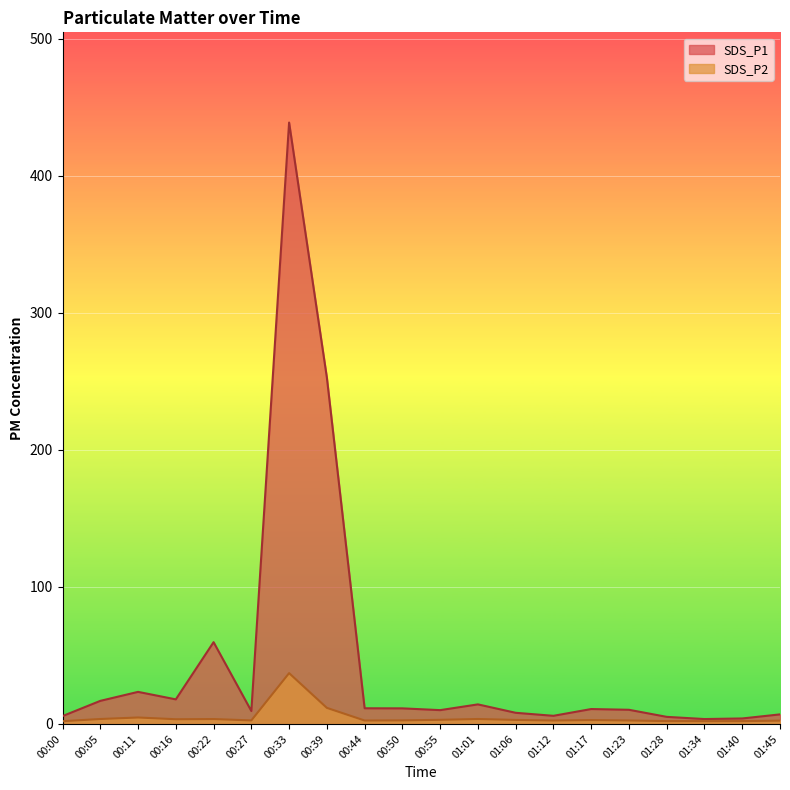

The SDS_P1 series shows 16.2 at 00:55. True or false?

False